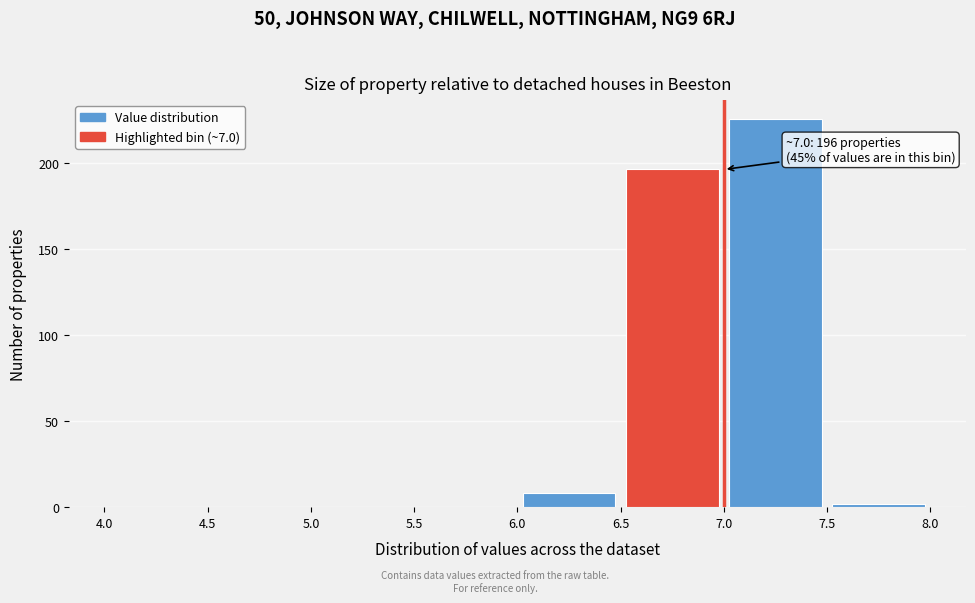

Over which range of the x-axis is the bar tallest?

7.0 to 7.5